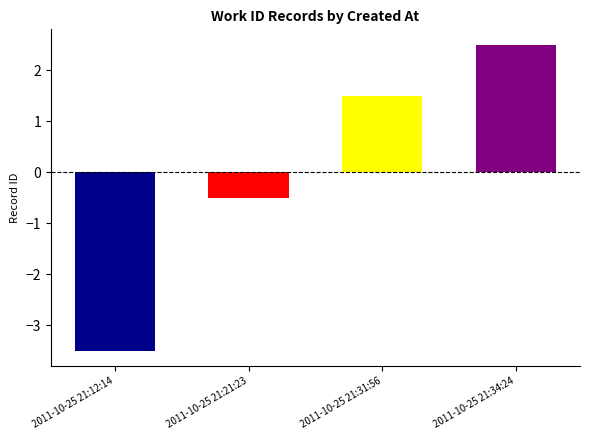

What is the greatest value displayed?

2.5